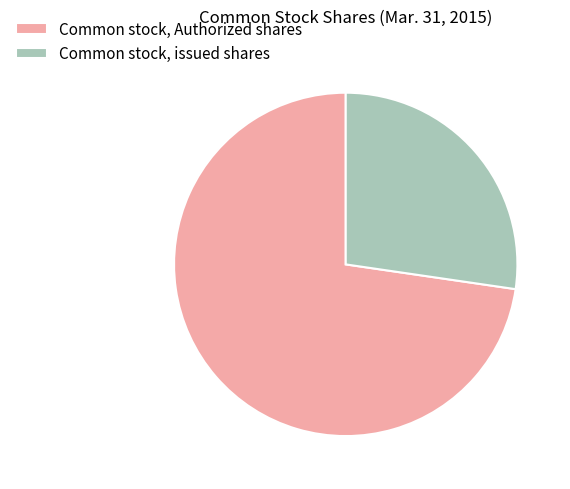

How many segments does this pie chart have?

2